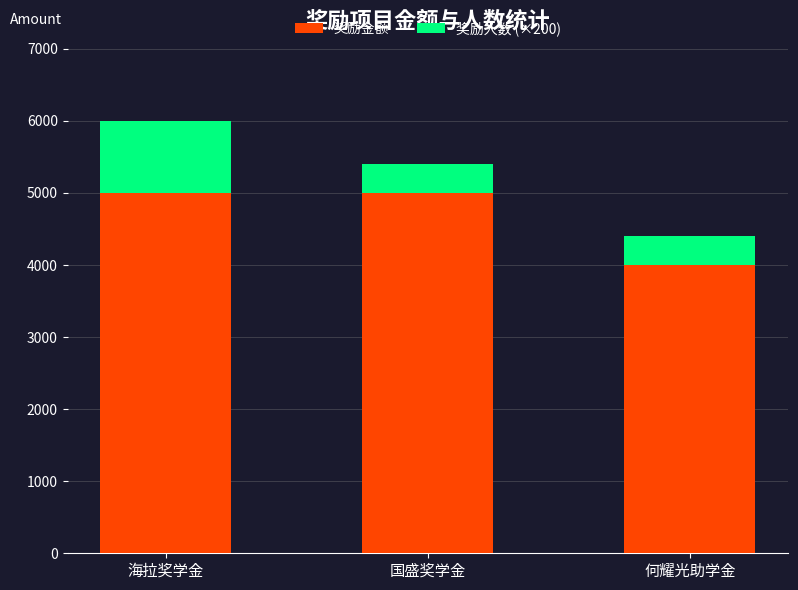

What is the total value across all series at 何耀光助学金?

4400